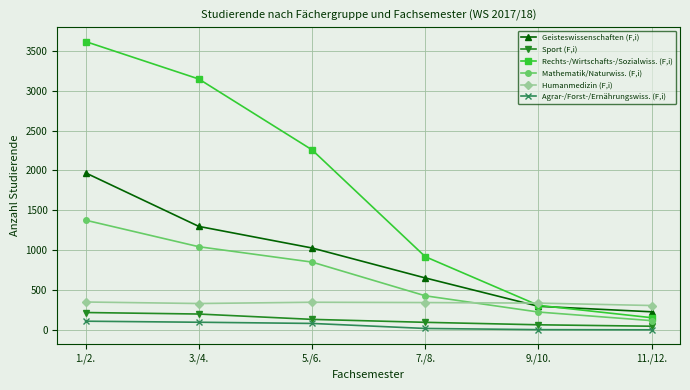

Where does the Agrar-/Forst-/Ernährungswiss. (F,i) series first go above 80?

1./2.